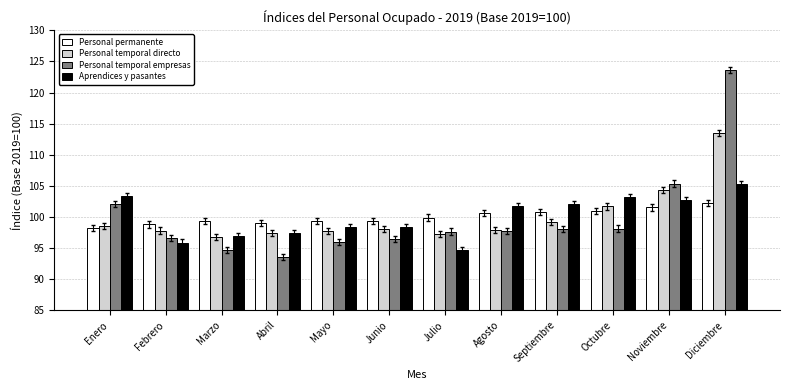

What is the difference between the Personal temporal empresas values at Junio and Julio?

1.2